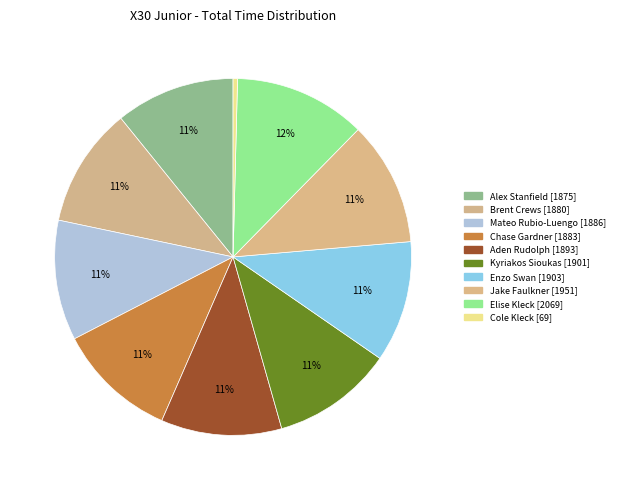

To the nearest percent, what portion does Enzo Swan represent?

11%